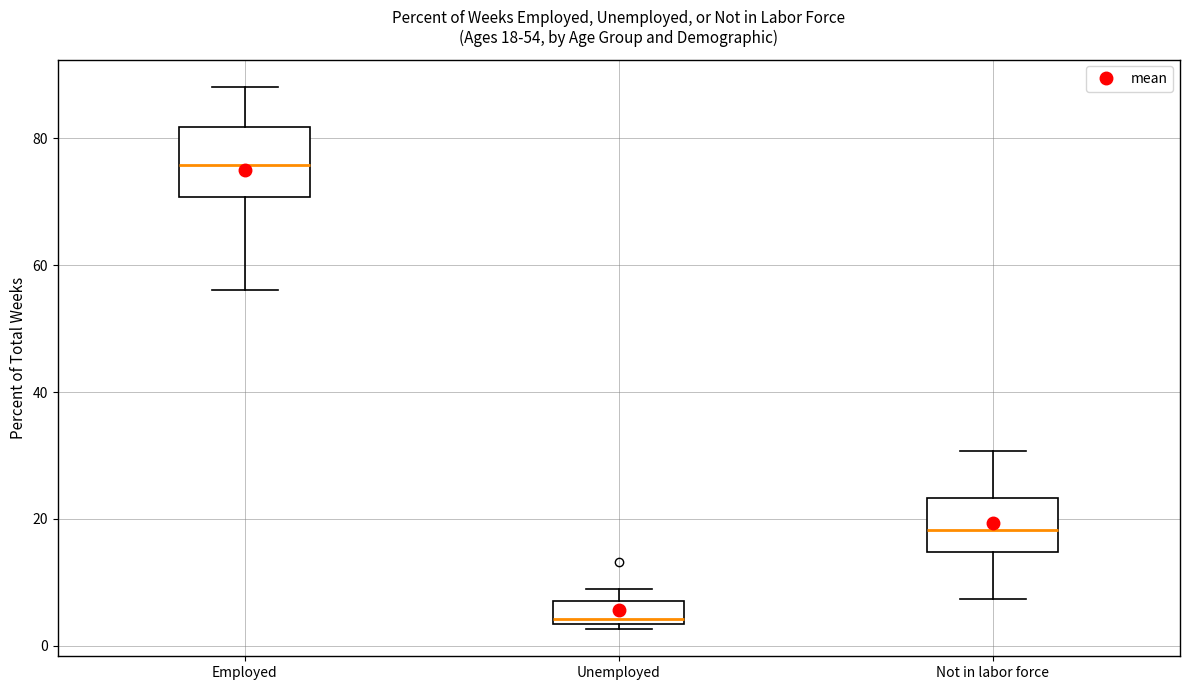

Which box has the highest median line?

Employed